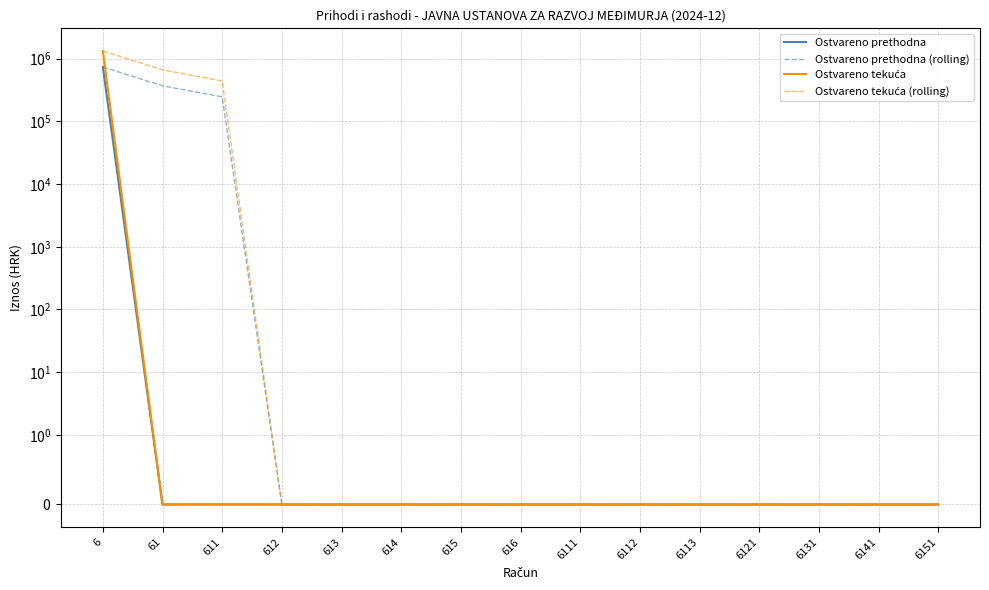

True or false: Ostvareno prethodna and Ostvareno prethodna (rolling) intersect in this chart.

False